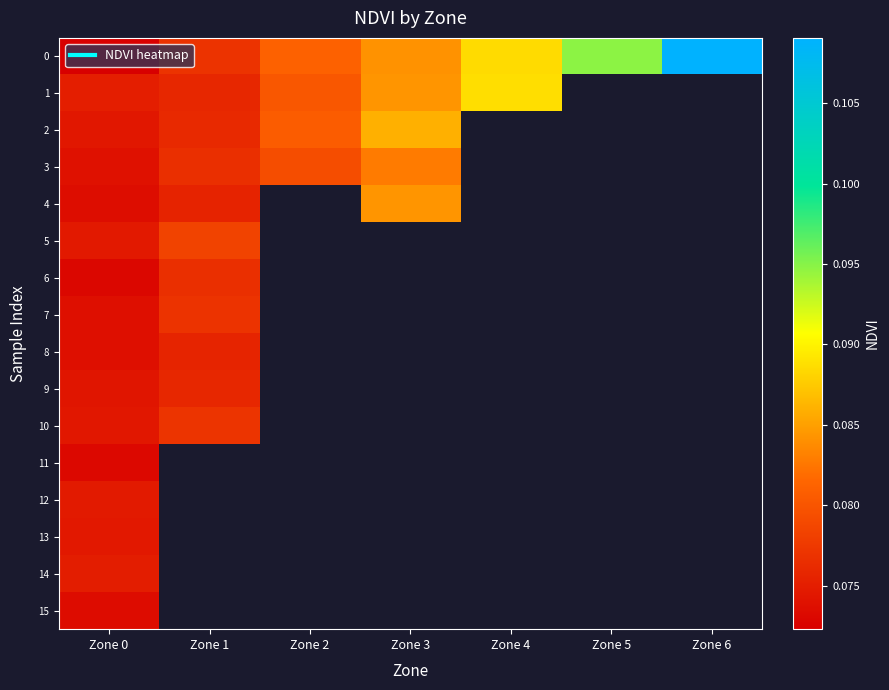

Is it true that 1 equals 0.1 at Zone 1?

True